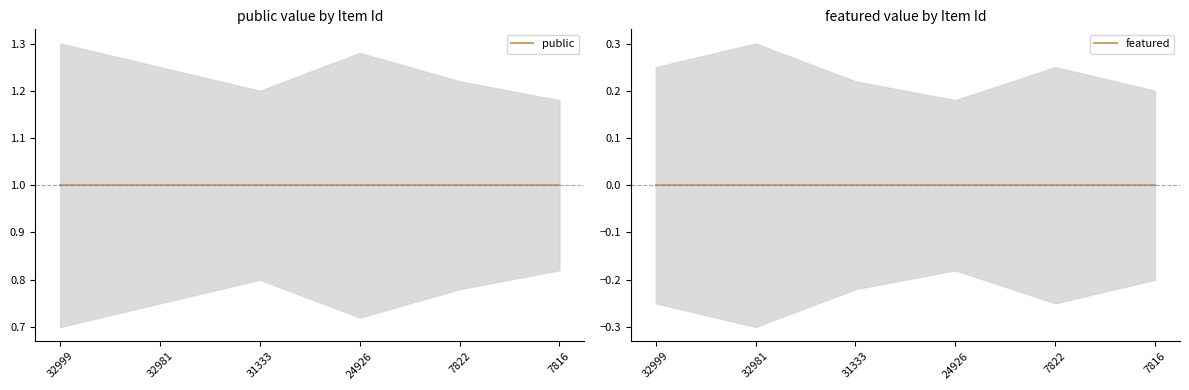

At which label does featured reach its minimum?

32999